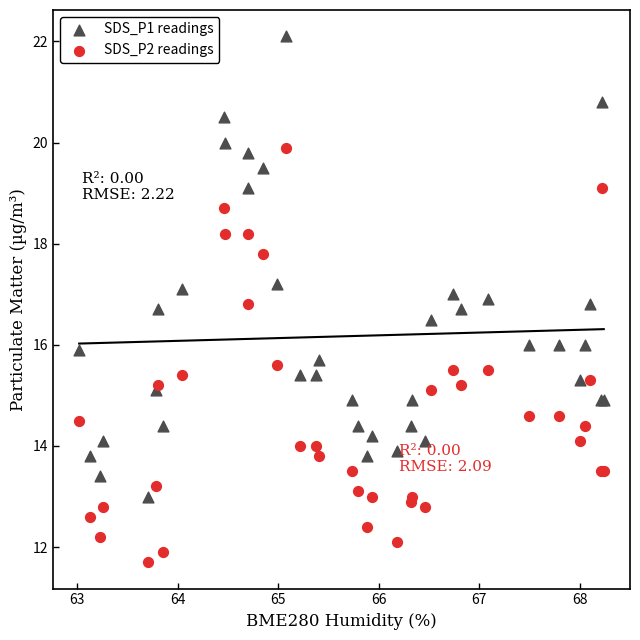

Which series contains the lowest Y value?

SDS_P2 readings